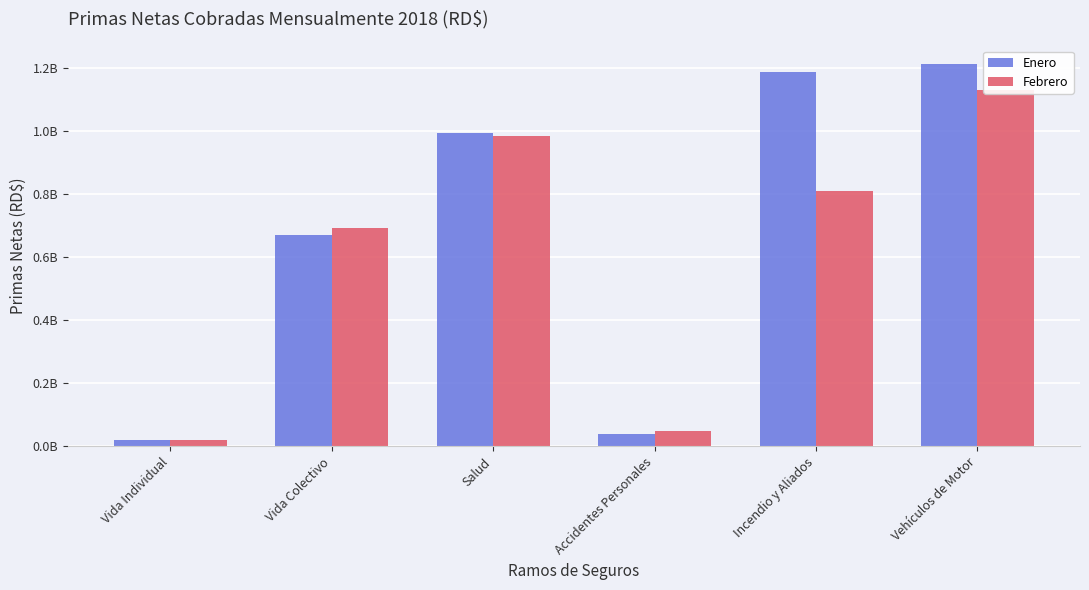

The value of Febrero at Vida Individual is 32785713.4. True or false?

False